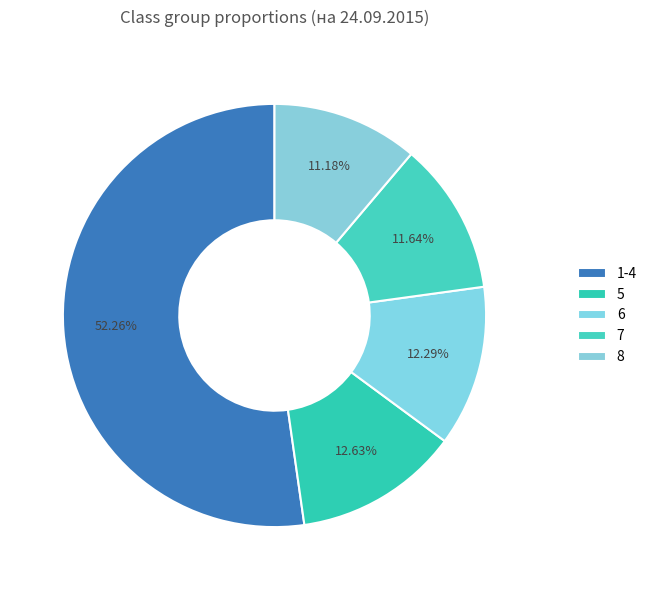

The 6 slice represents 12% of the pie. True or false?

True